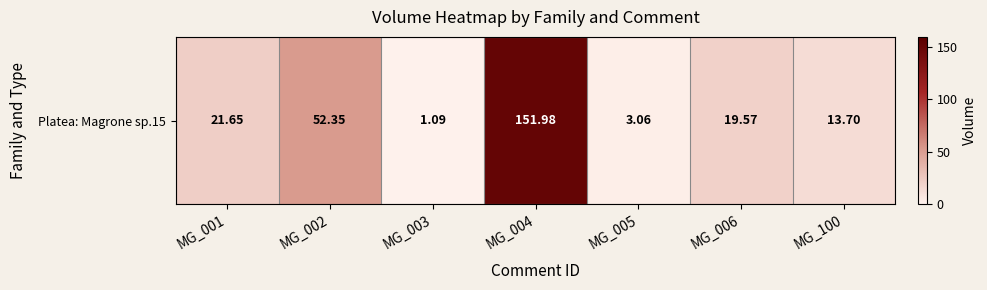

How many series are shown in this chart?

1